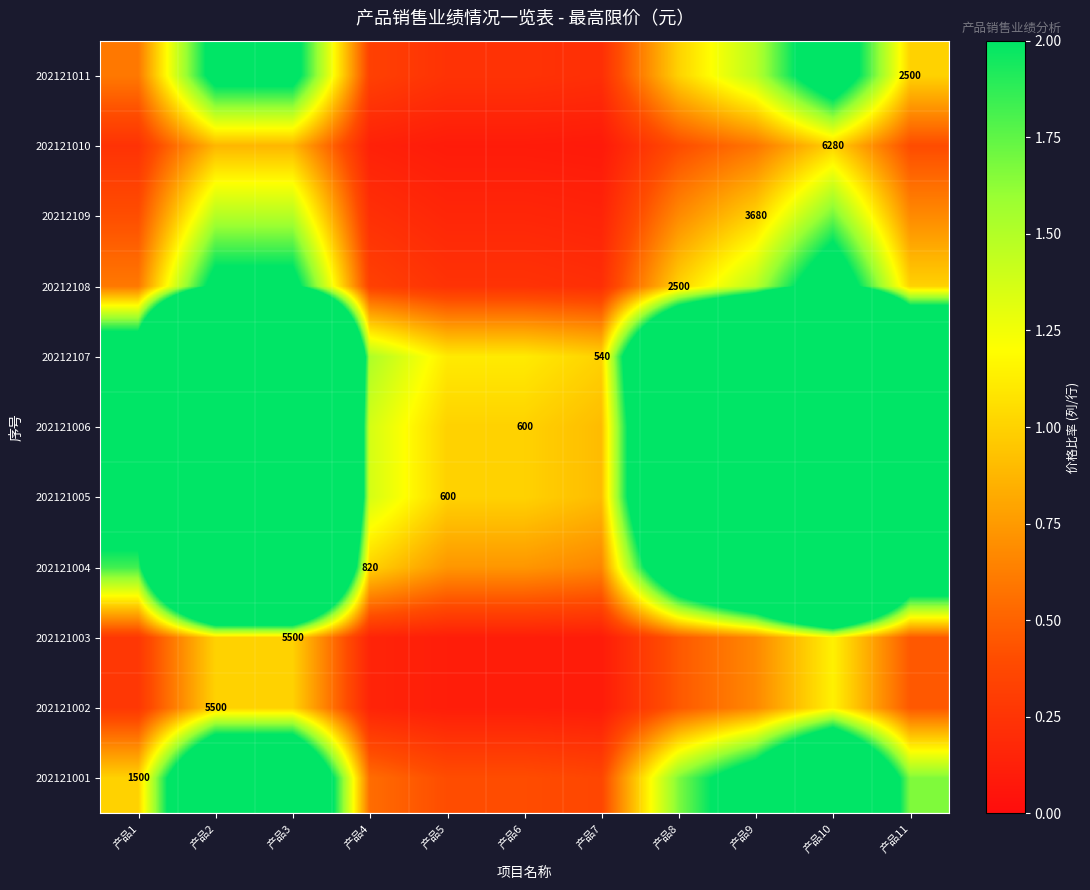

What is the smallest value displayed?

0.1